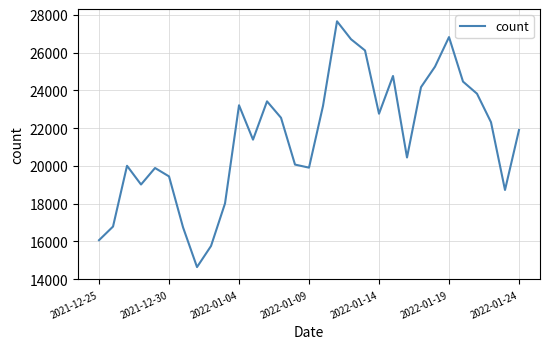

What is the difference between the maximum and minimum values?

13031